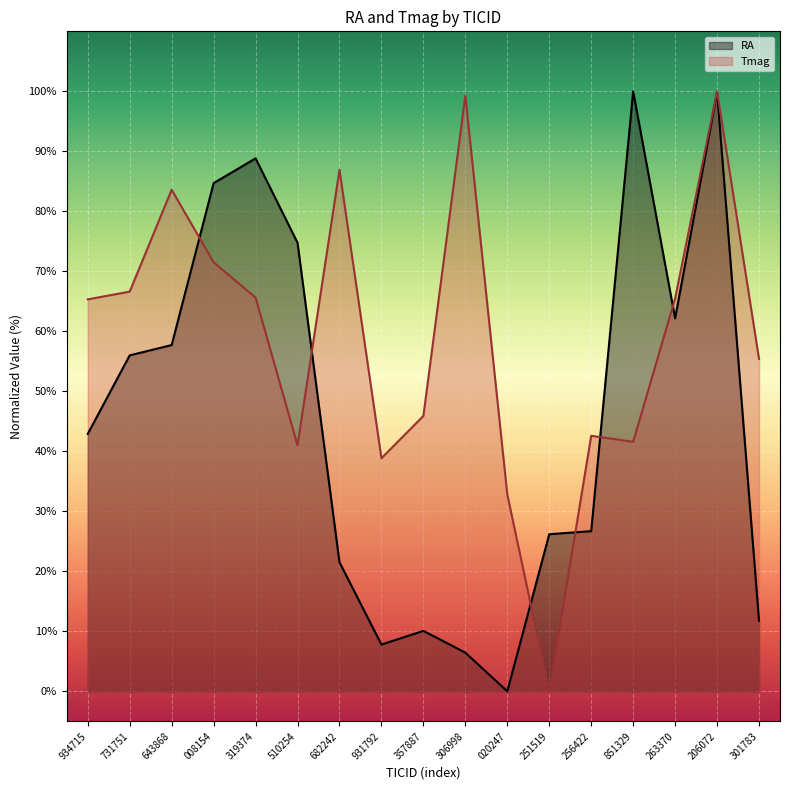

List the series in order of their peak value, lowest first.

RA, Tmag